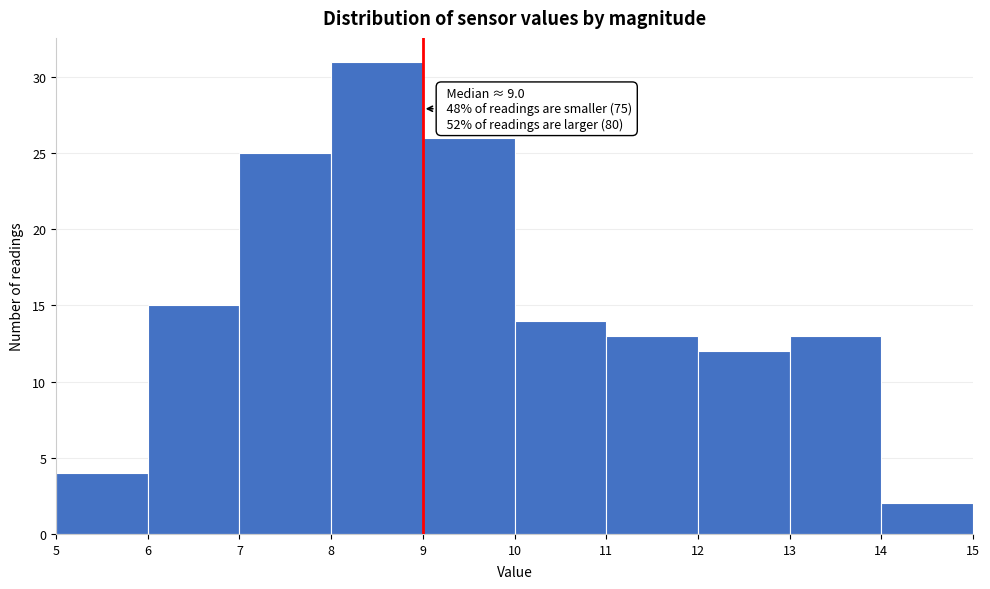

Which range on the x-axis has the tallest bar?

8 to 9